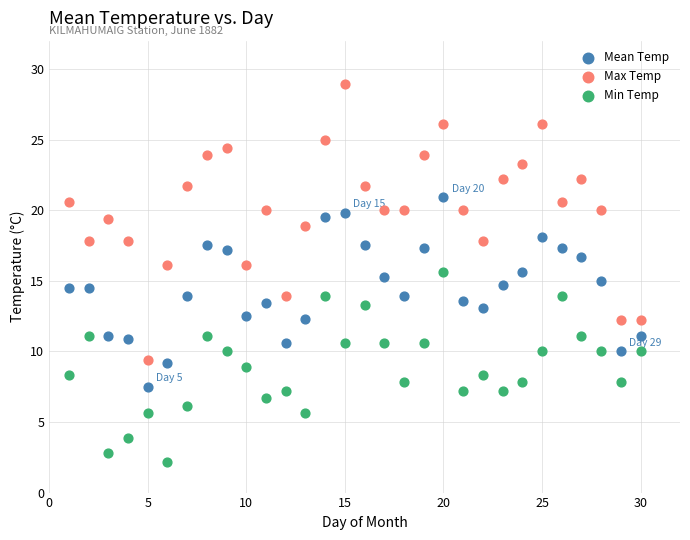

What are all the series names shown in the legend?

Mean Temp, Max Temp, Min Temp